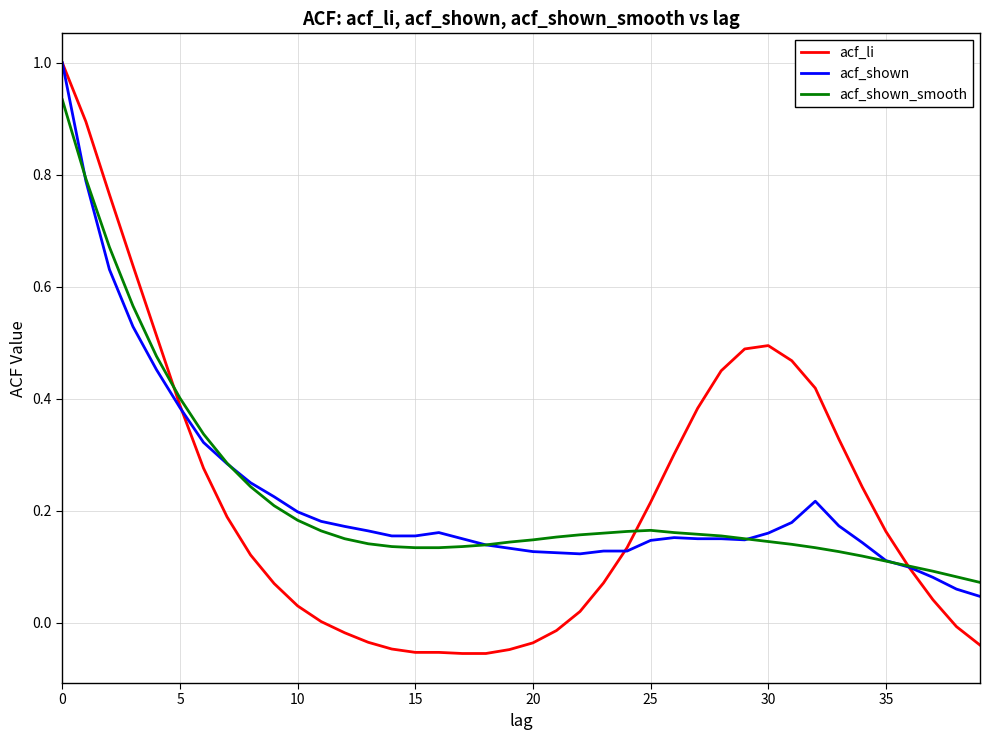

What is the highest value of the acf_li series?

1.0